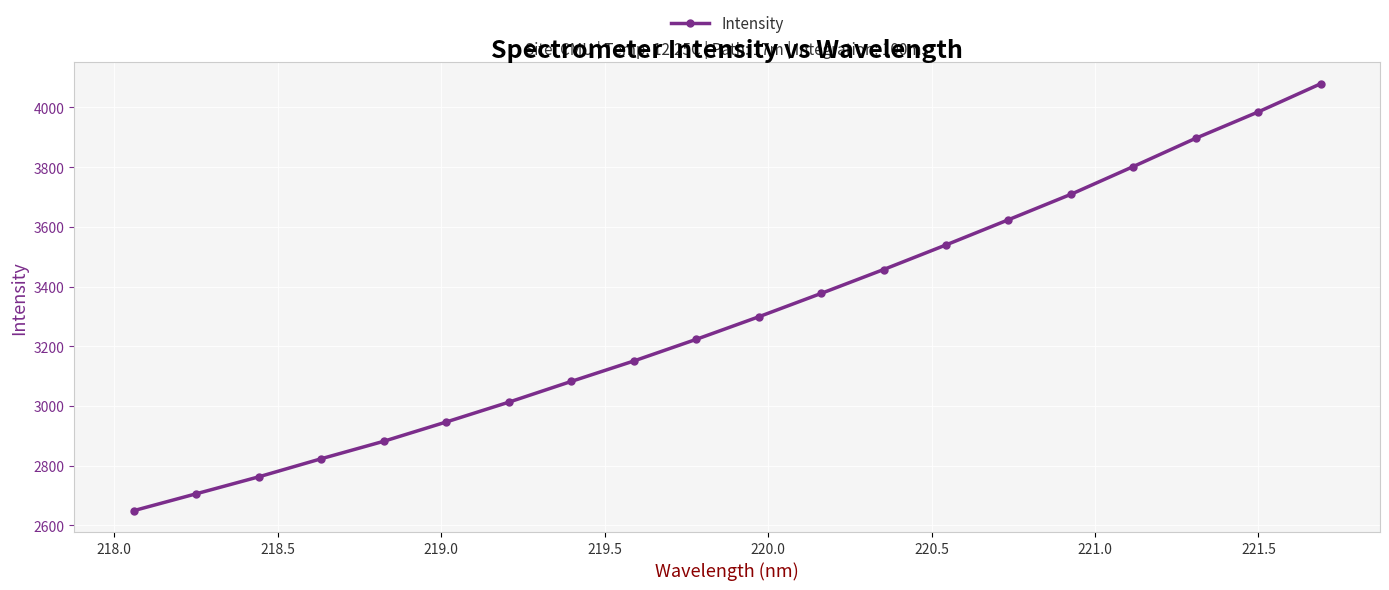

True or false: the data has more than 1 interior local peaks.

False